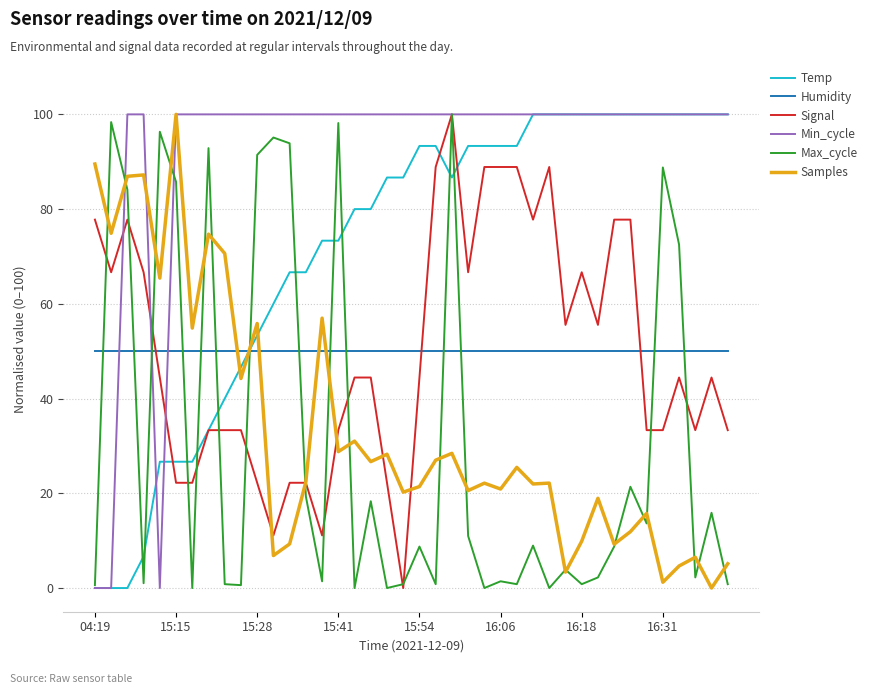

After their last crossing, which series has the higher values: Humidity or Samples?

Humidity